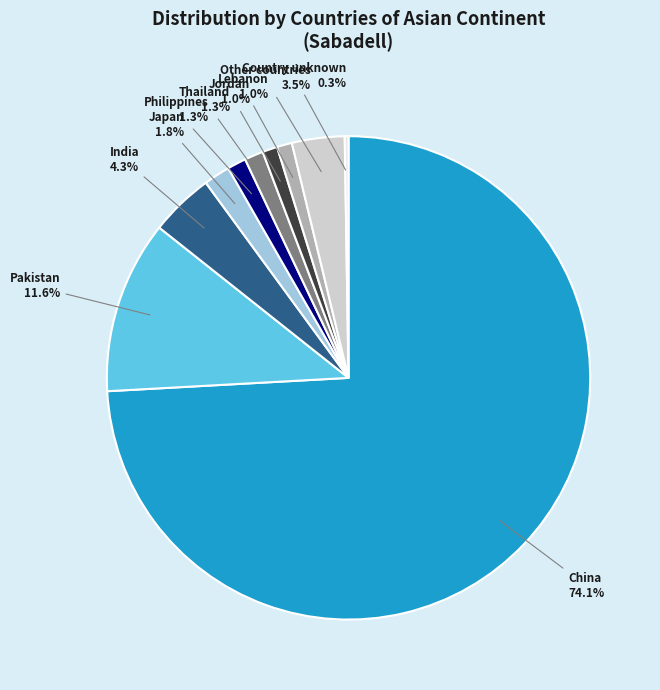

Is it true that Thailand is 1% of the pie?

True